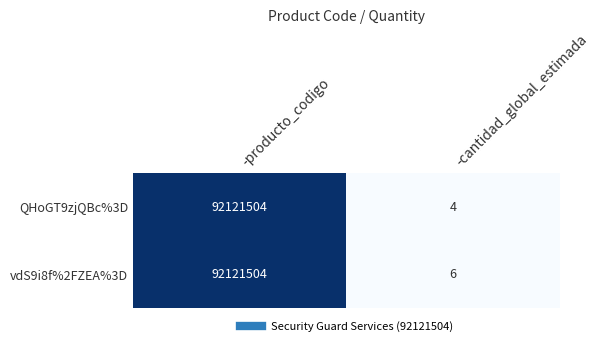

Between -producto_codigo and -cantidad_global_estimada, which series saw the biggest shift?

QHoGT9zjQBc%3D